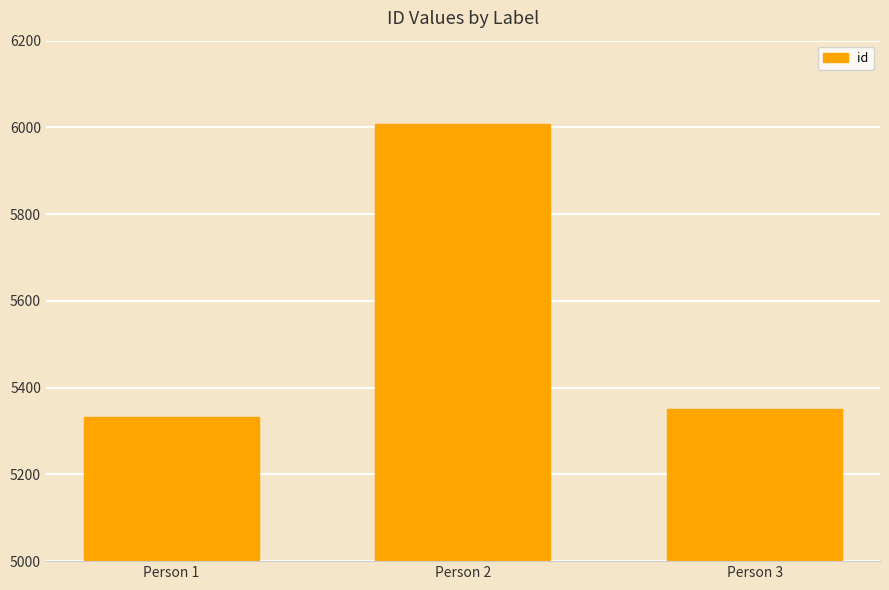

Reading left to right, extract all data points from this chart.

5332	6008	5351